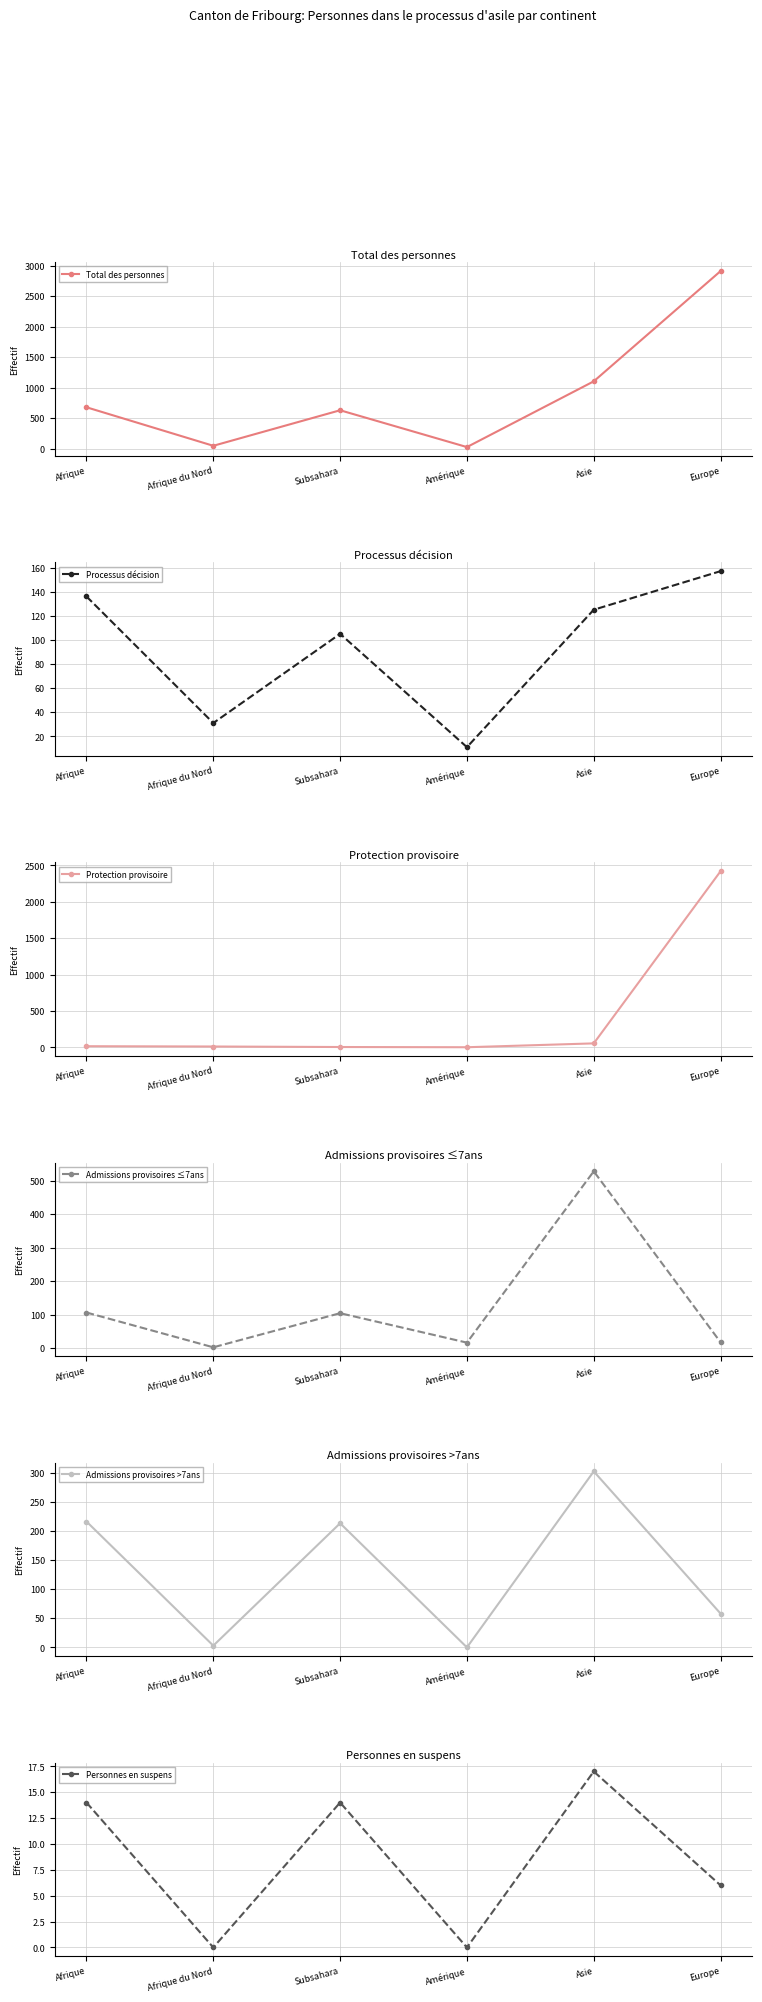

What is the value of the Personnes en suspens point at the 1st from the left?

14